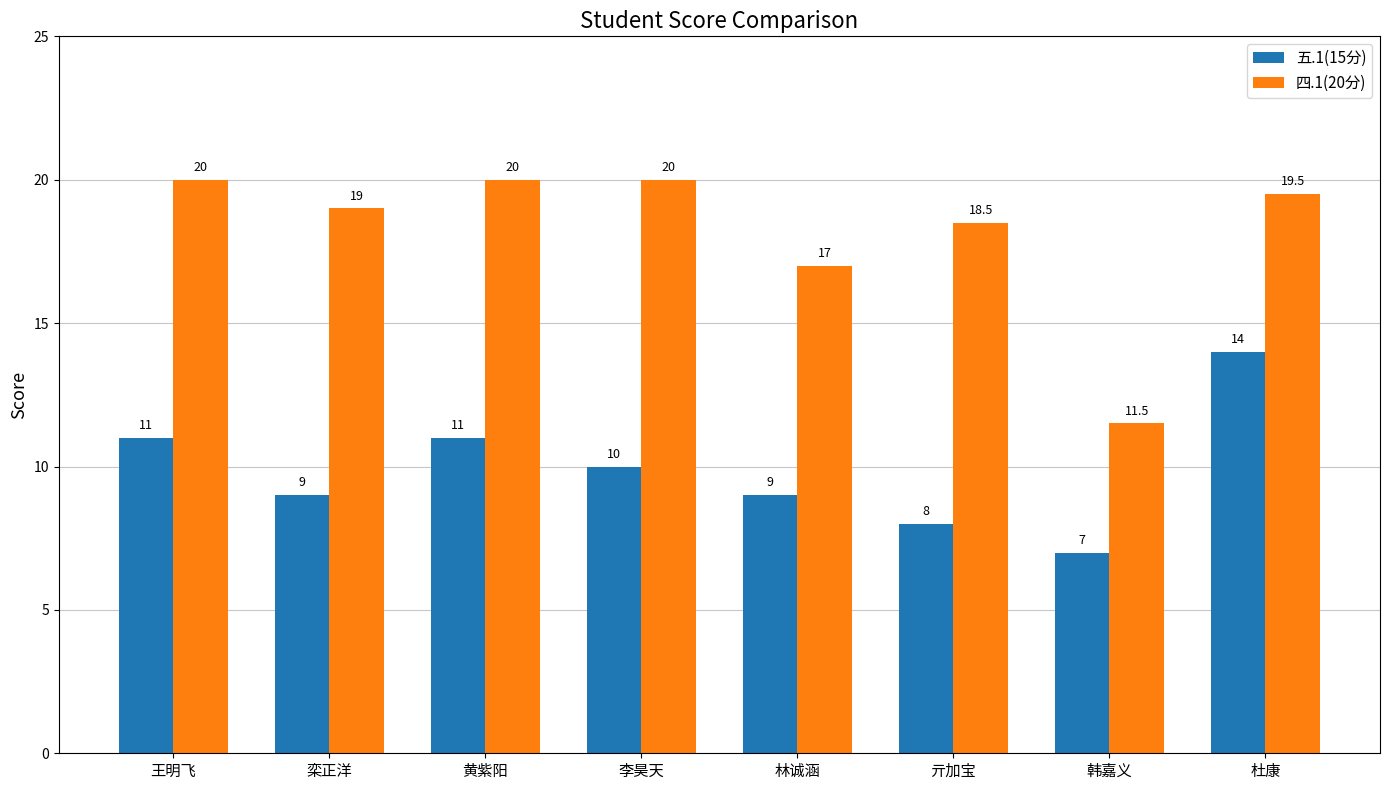

What is the difference between the highest and lowest values at 黄紫阳?

9.0